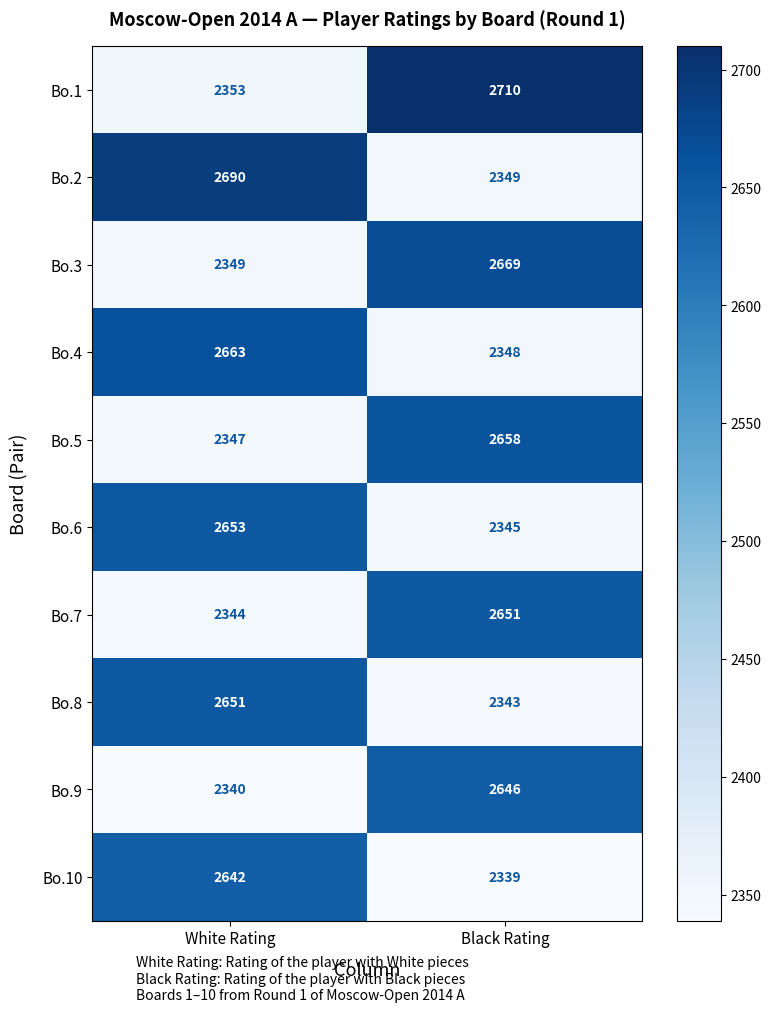

What is the spread (max minus min) of values at Black Rating?

371